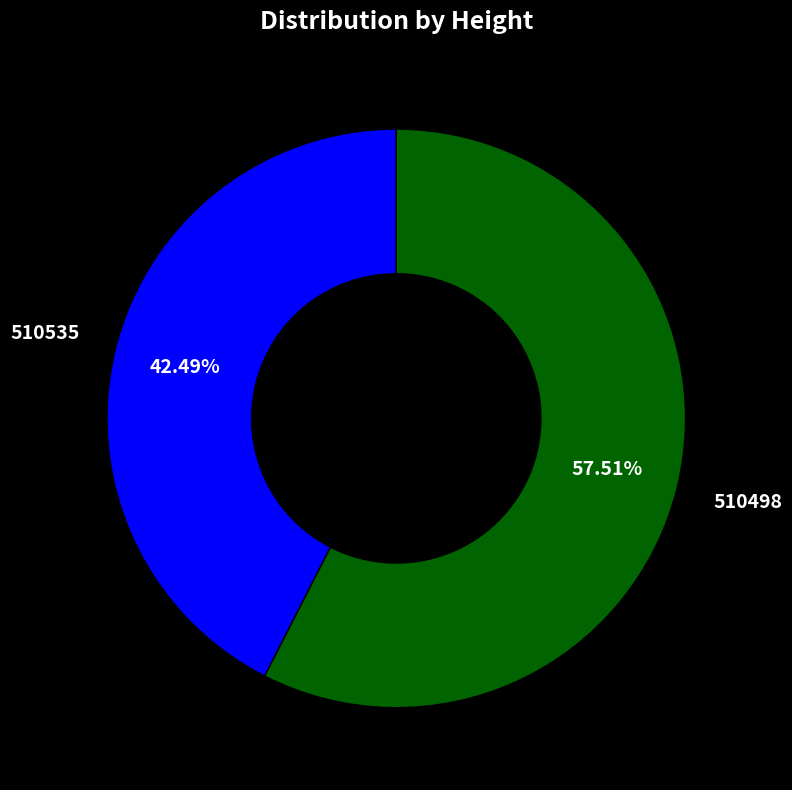

Which slice is the smallest?

510535